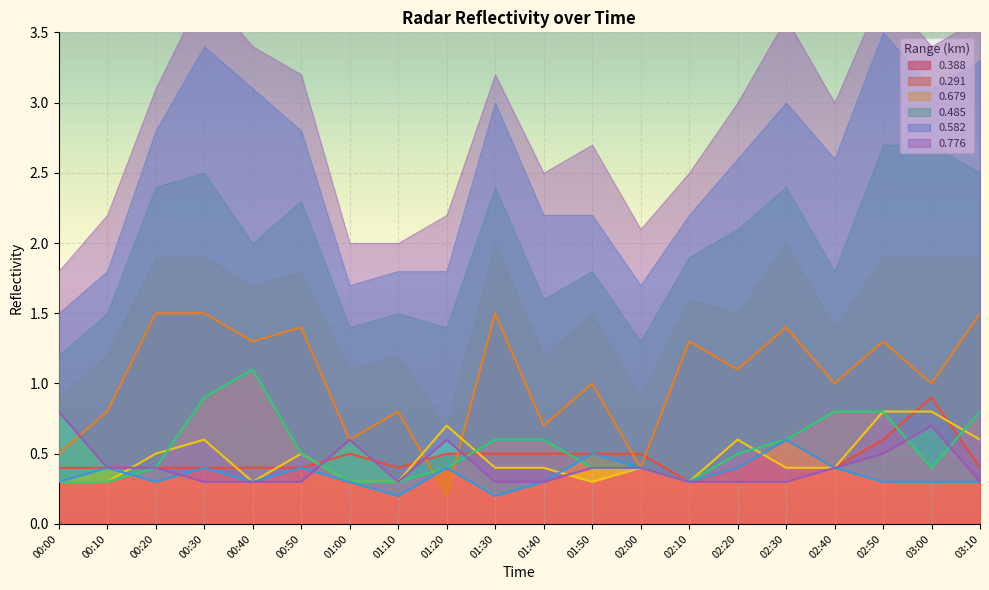

True or false: 0.388 has a value of 0.7 at 01:20.

False